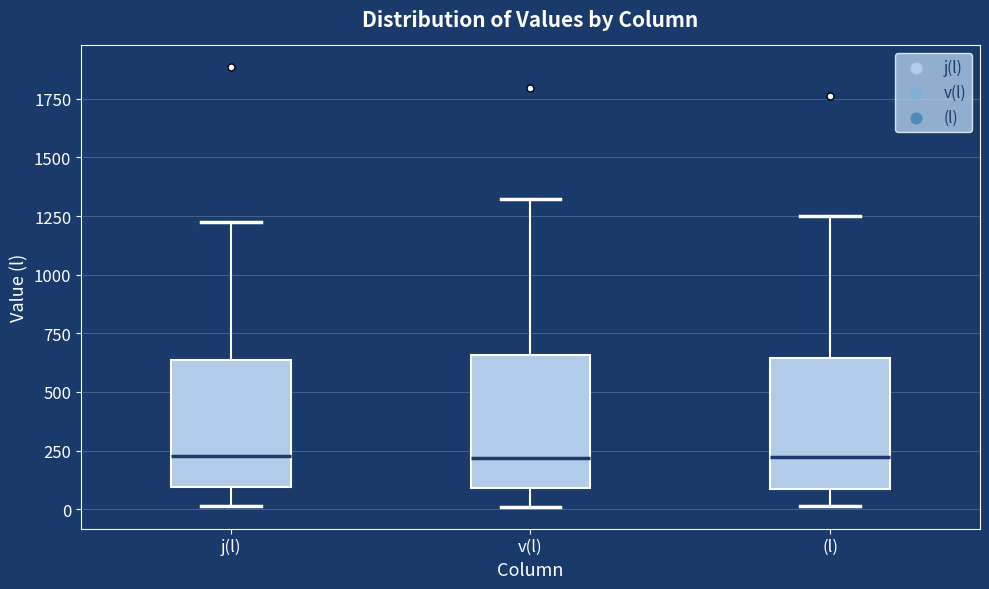

Where does the upper whisker of the box for j(l) end on the y-axis? The values are not printed on the chart, so give them approximately, as read against the axis.

1200